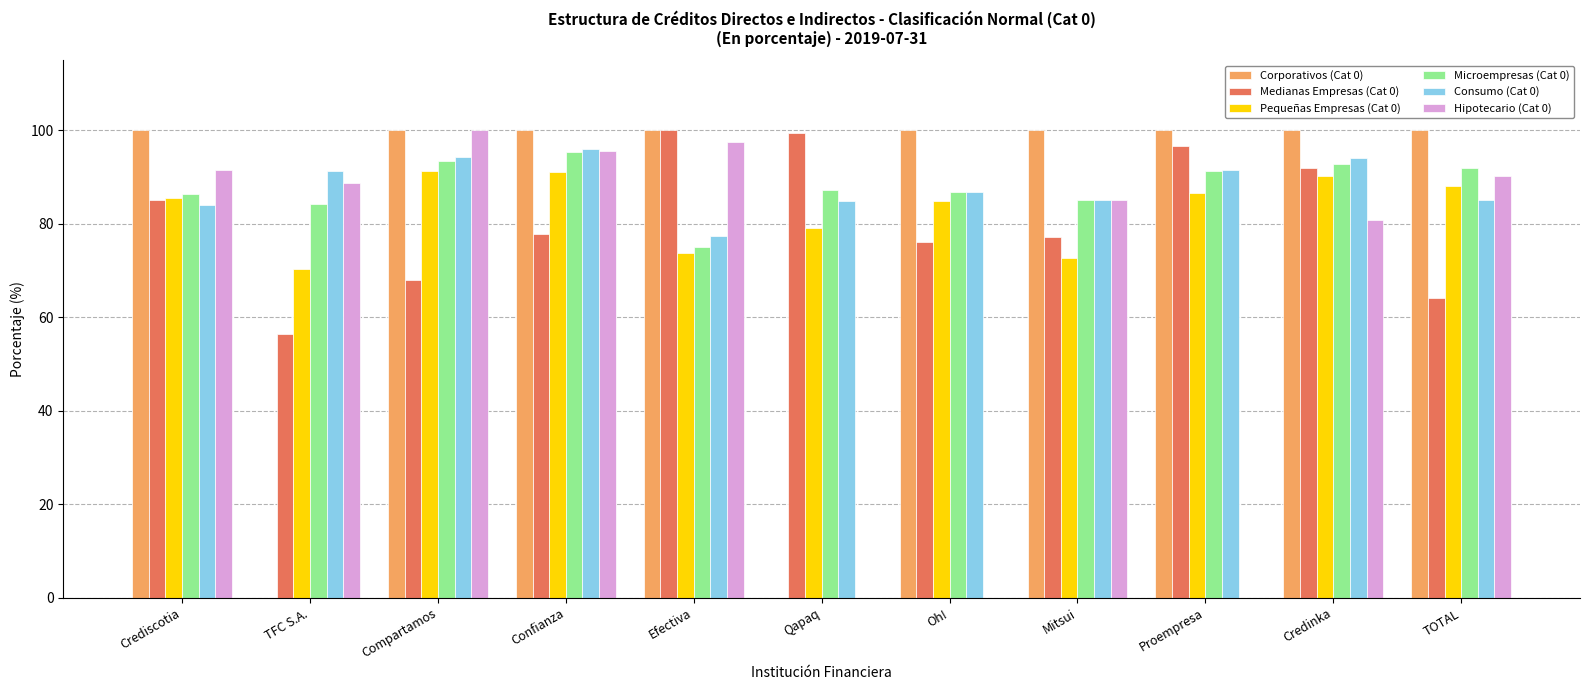

How many groups of bars are there?

11